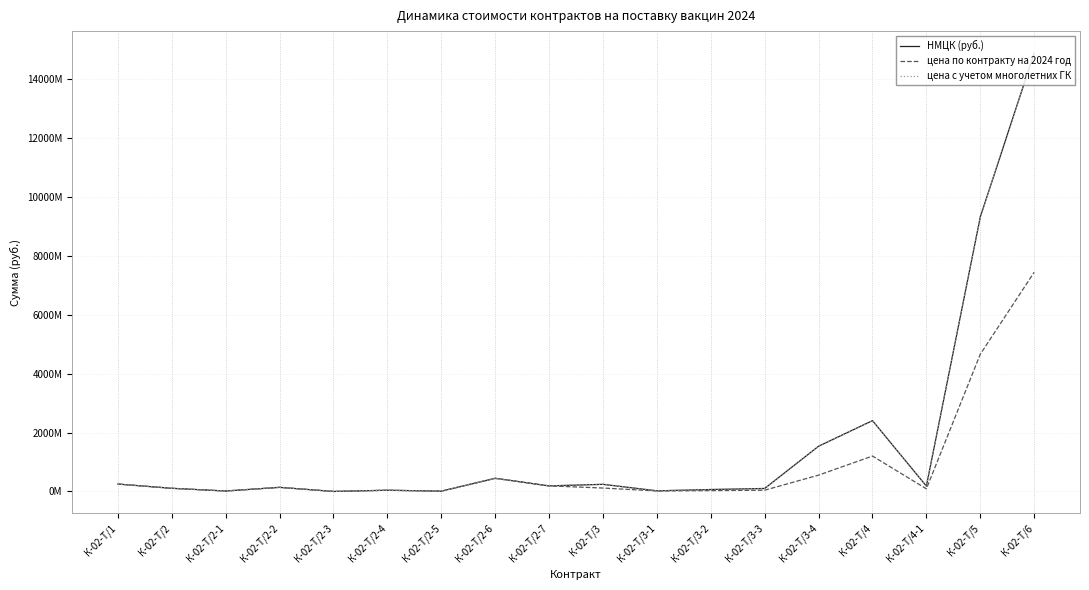

What are all the series names shown in the legend?

НМЦК (руб.), цена по контракту на 2024 год, цена с учетом многолетних ГК